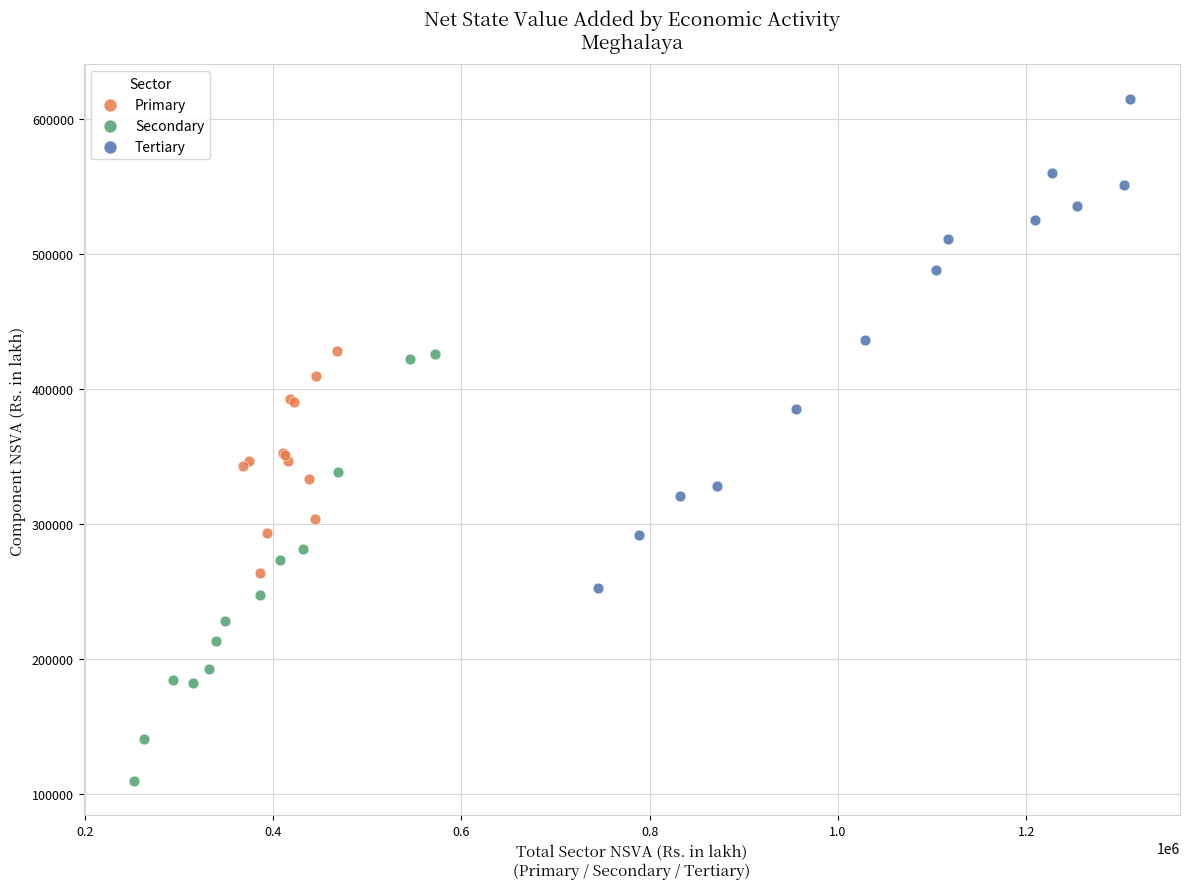

Which series reaches the maximum Y coordinate?

Tertiary